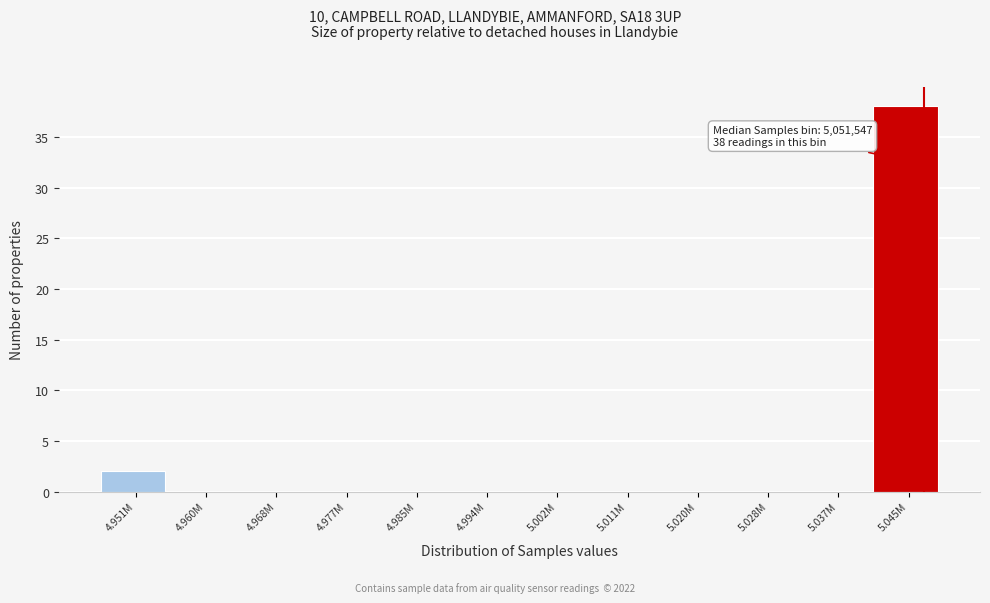

Reading right to left, transcribe all the data shown in this chart.

5.045M=38	5.037M=0	5.028M=0	5.020M=0	5.011M=0	5.002M=0	4.994M=0	4.985M=0	4.977M=0	4.968M=0	4.960M=0	4.951M=2